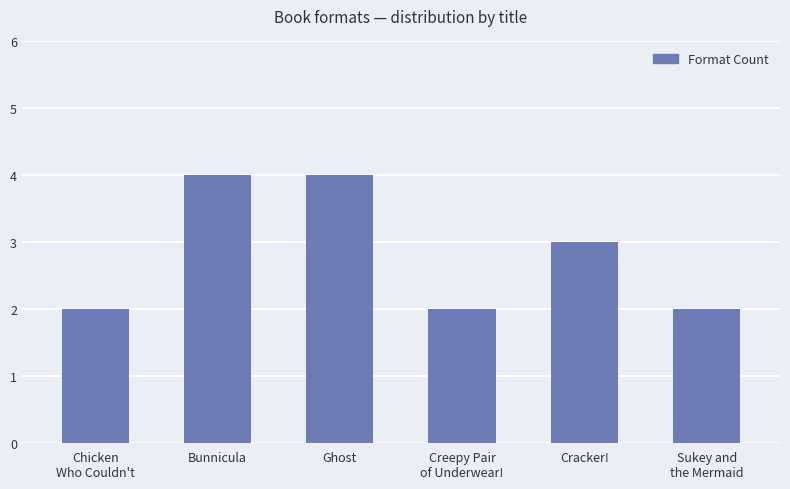

What is the maximum value shown in the chart?

4